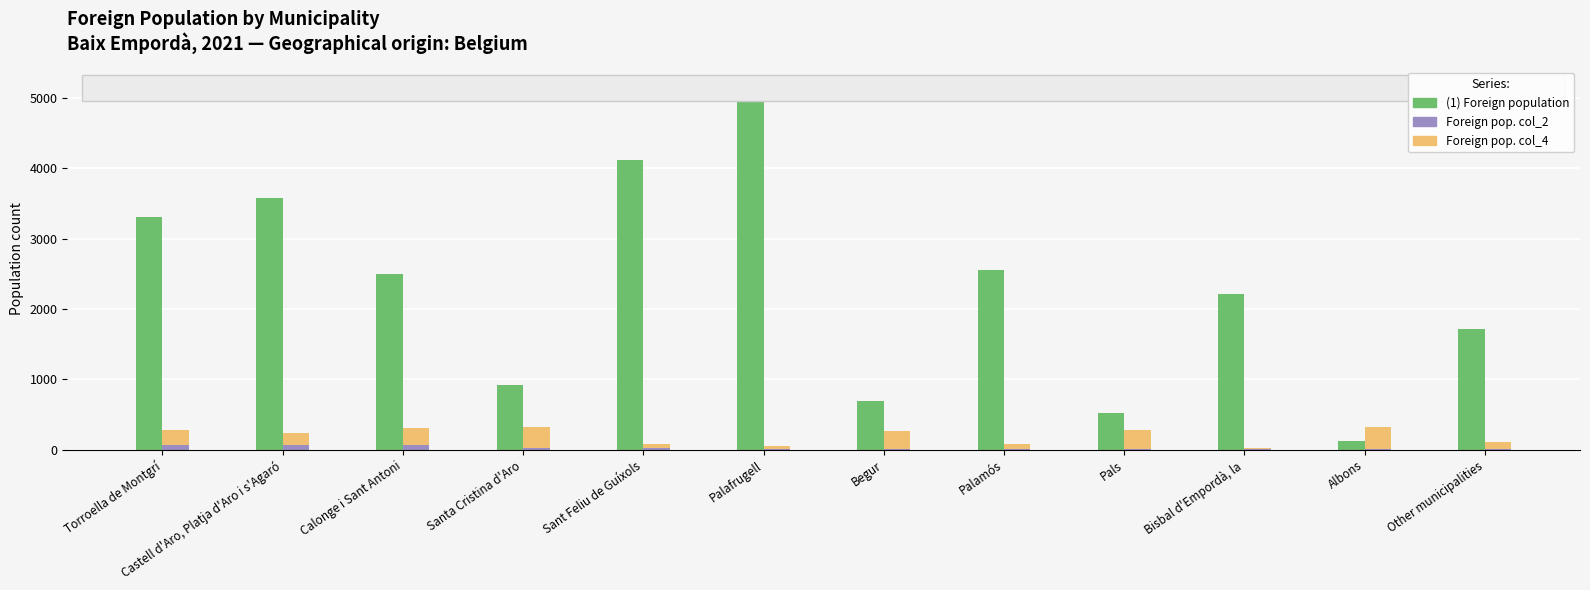

At which label does Foreign population of selected origin (col_2) reach its peak?

Torroella de Montgrí